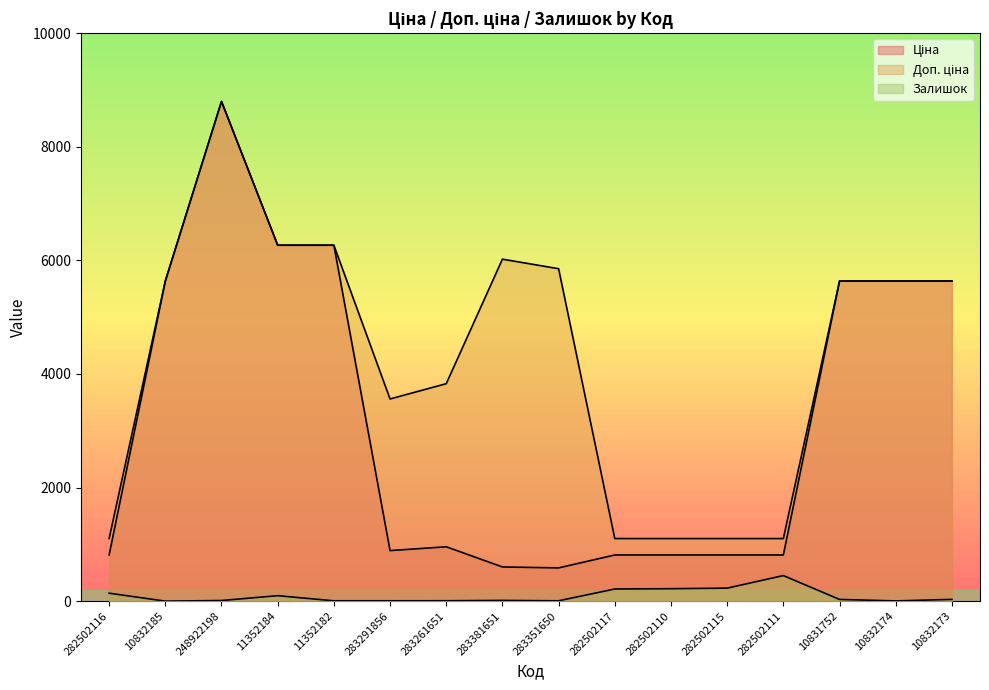

What is the difference between the maximum and minimum values in the Доп. ціна series?

7695.9